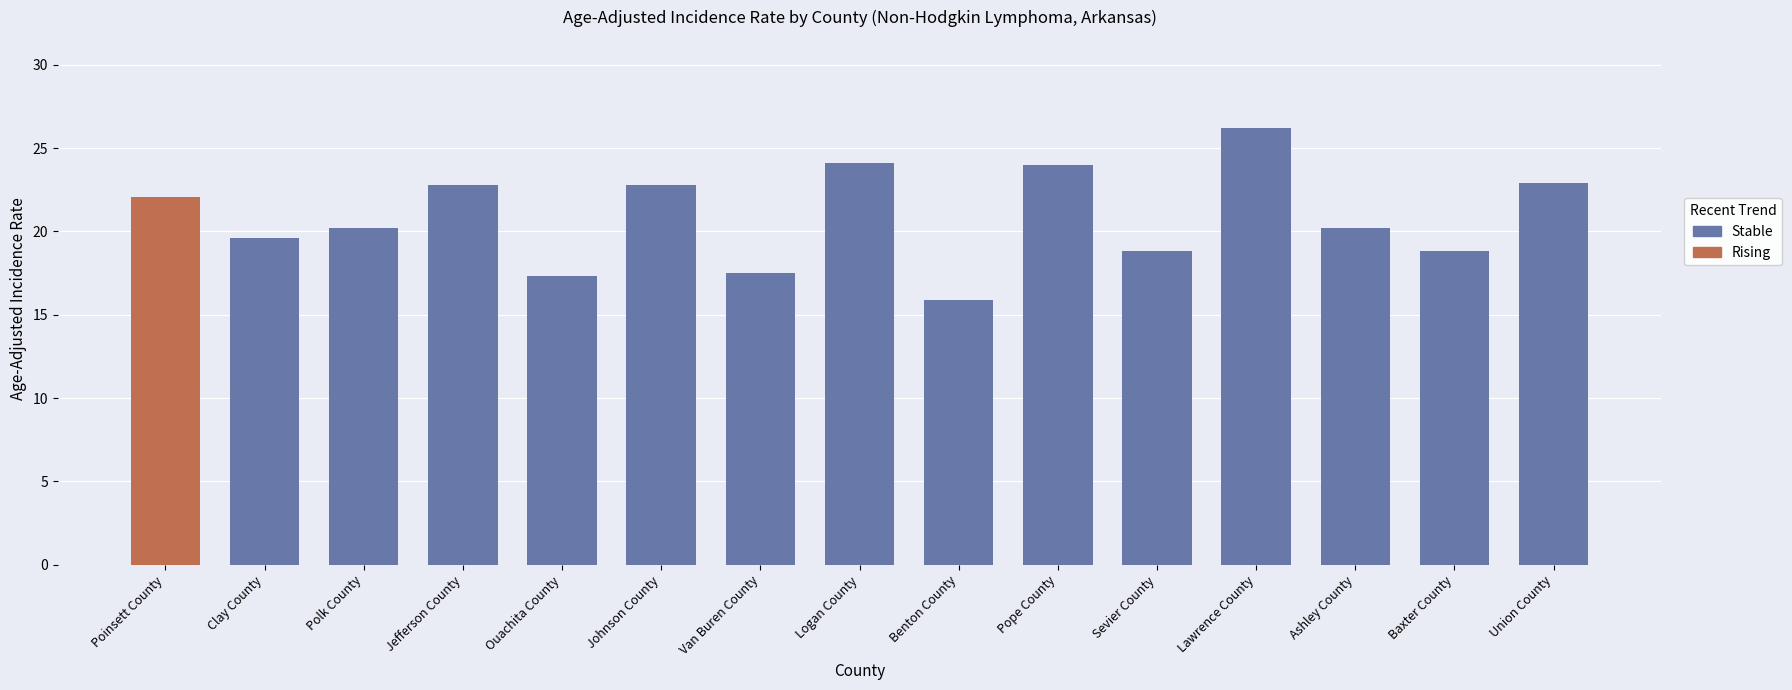

What is the greatest value displayed?

26.2